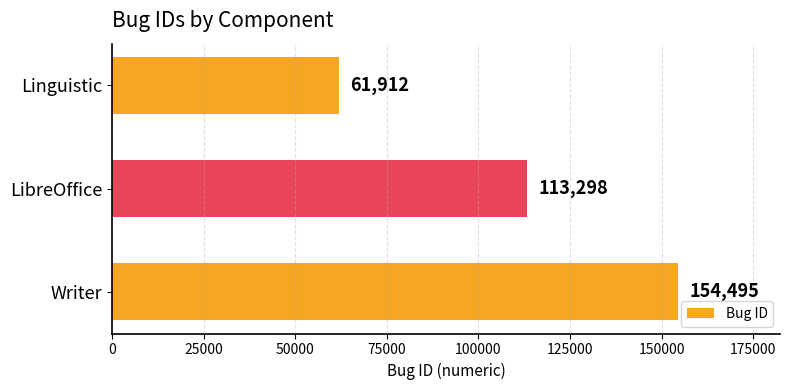

What is the average value?

109902